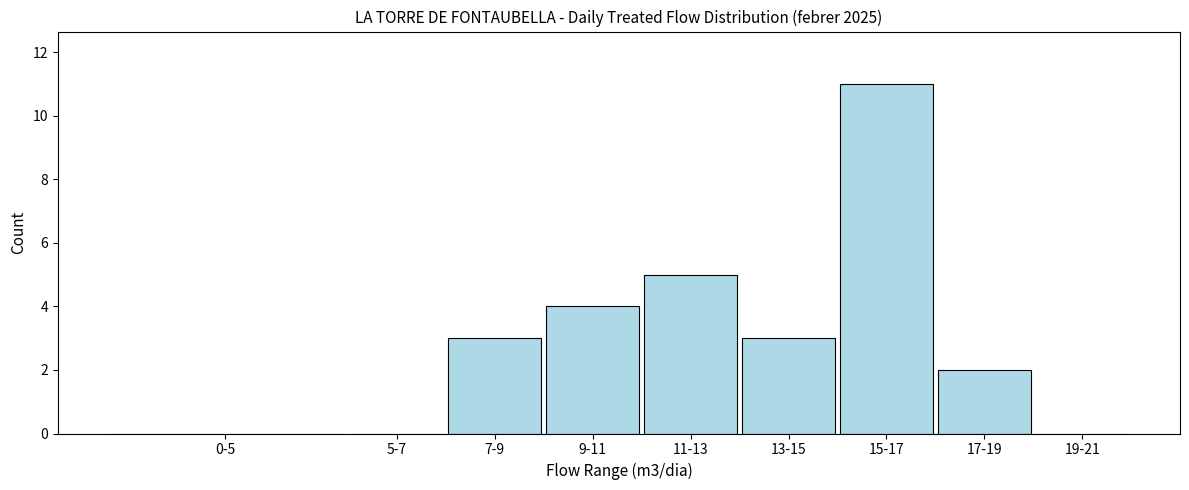

Reading left to right, list all the values displayed in this chart.

0-5=0	5-7=0	7-9=3	9-11=4	11-13=5	13-15=3	15-17=11	17-19=2	19-21=0